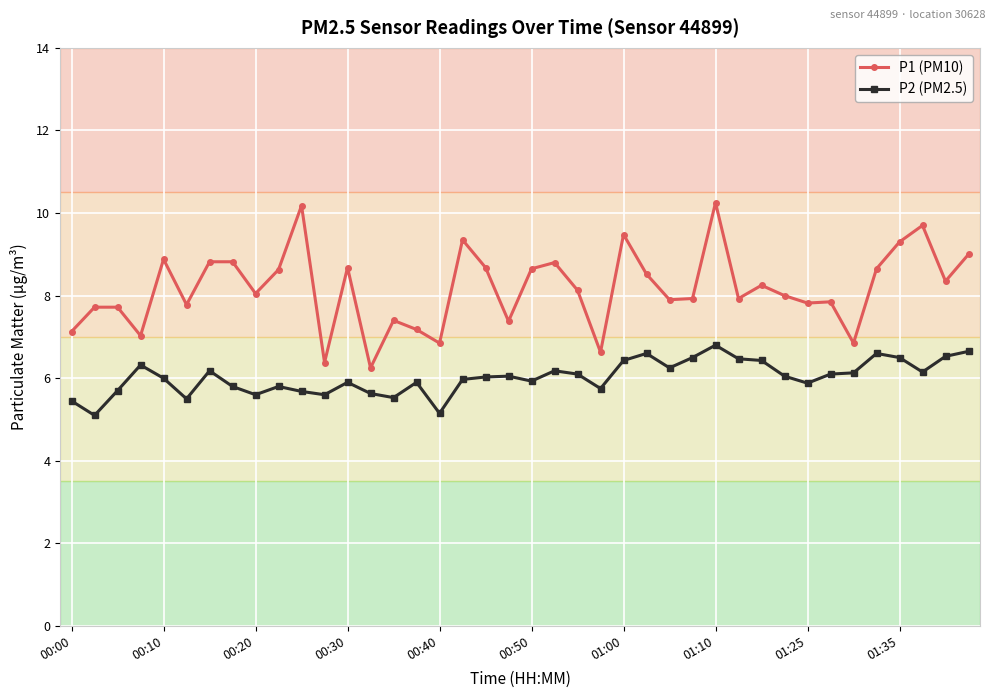

List the series in order of their peak value, lowest first.

P2 (PM2.5), P1 (PM10)